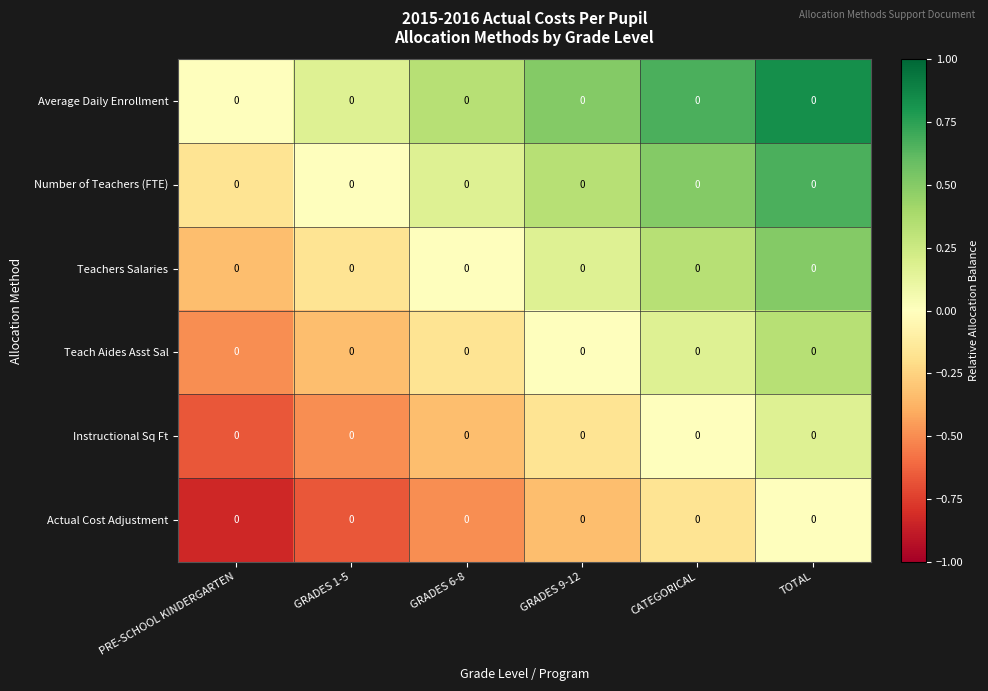

Which category has the highest value in the Teachers Salaries series?

TOTAL